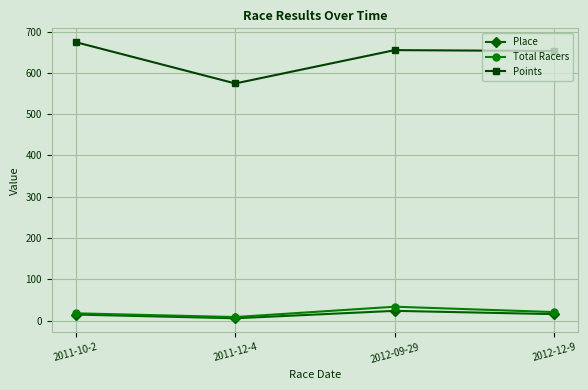

Is it true that Total Racers equals 18.0 at 2011-10-2?

True